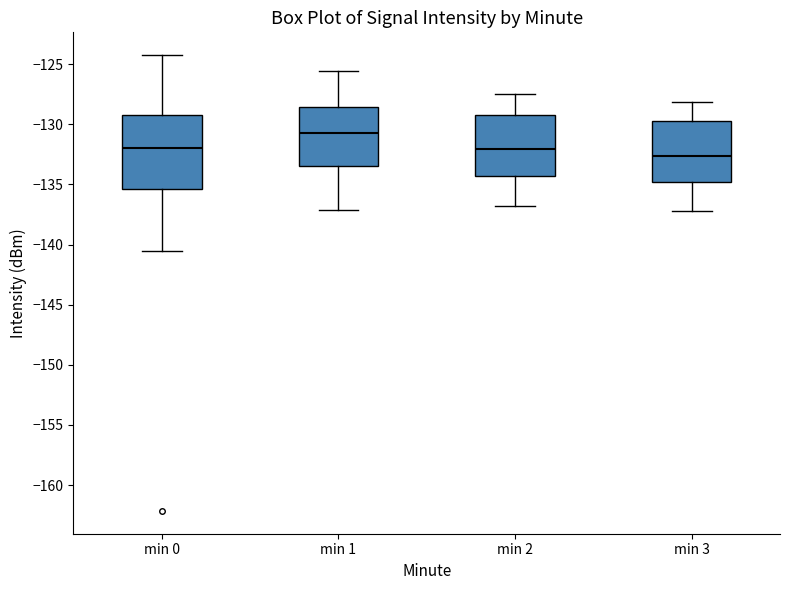

Reading left to right, transcribe this box plot: for each box, give where its median line is, the range the box spans, and where its two whiskers end, as read against the y-axis. The values are not printed on the chart, so give them approximately, as read against the axis.

min 0: median -132.0, box -135.5 to -129.5, whiskers -140.5 to -124.0
min 1: median -130.5, box -133.5 to -128.5, whiskers -137.0 to -125.5
min 2: median -132.0, box -134.5 to -129.0, whiskers -137.0 to -127.5
min 3: median -132.5, box -135.0 to -129.5, whiskers -137.0 to -128.0